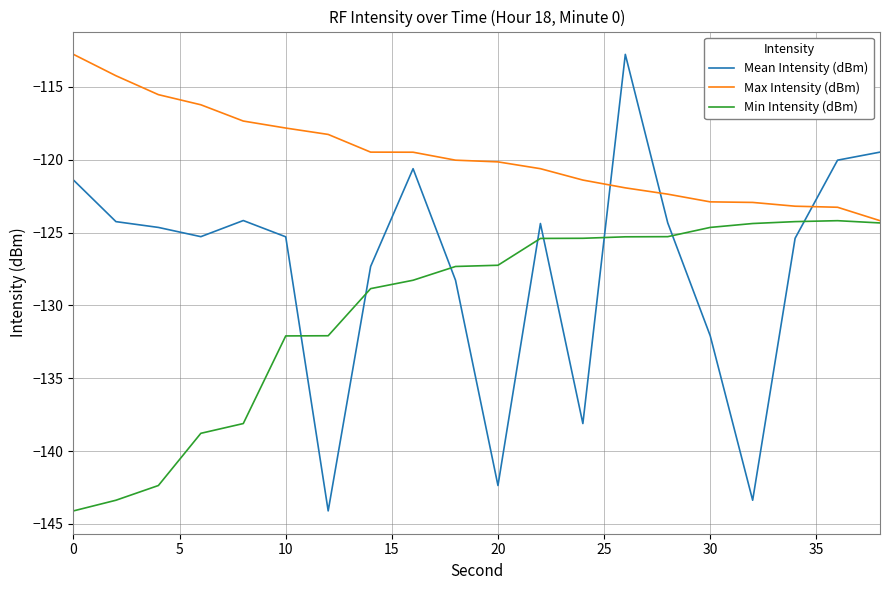

What are all the series names shown in the legend?

Mean Intensity (dBm), Max Intensity (dBm), Min Intensity (dBm)